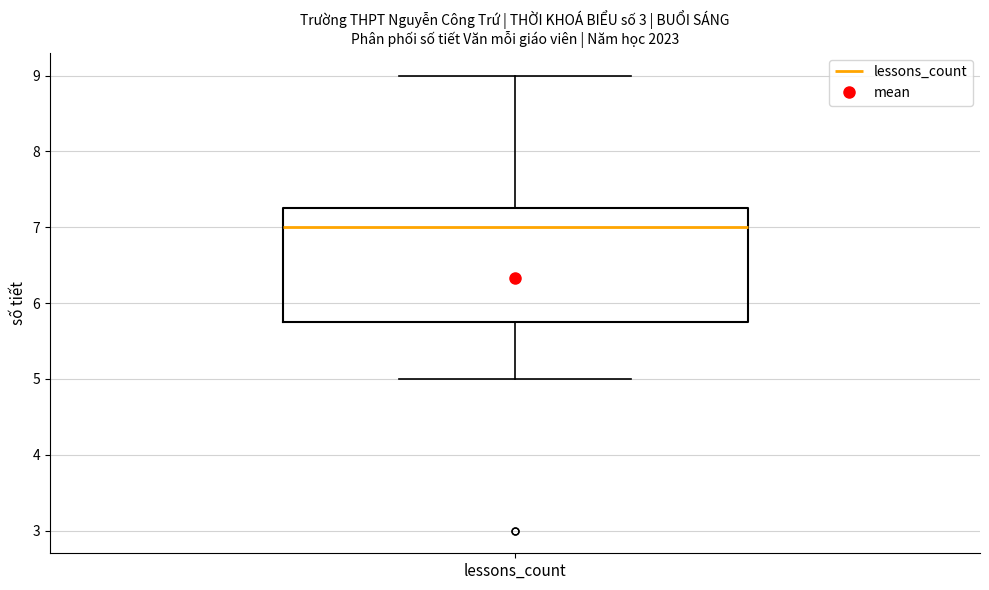

Read this box plot against the y-axis: the position of the median line, the range covered by the box, and the ends of both whiskers. The values are not printed on the chart, so give them approximately, as read against the axis.

median 7.0, box 5.8 to 7.3, whiskers 5.0 to 9.0